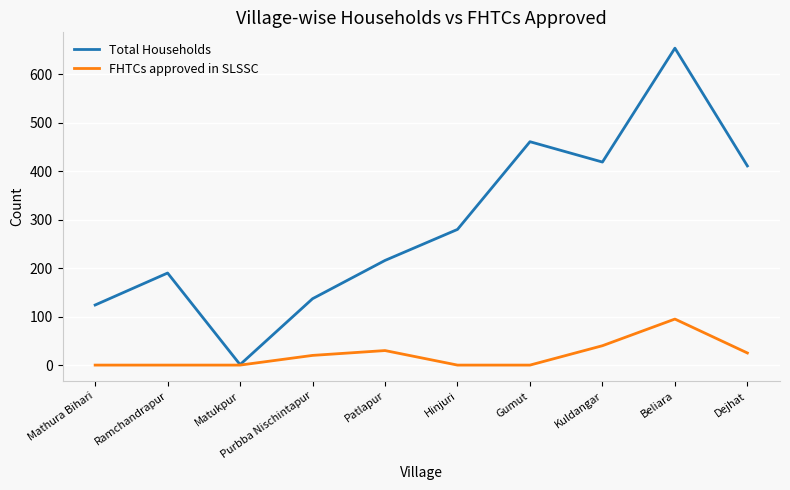

Is it true that FHTCs approved in SLSSC equals 0 at Hinjuri?

True